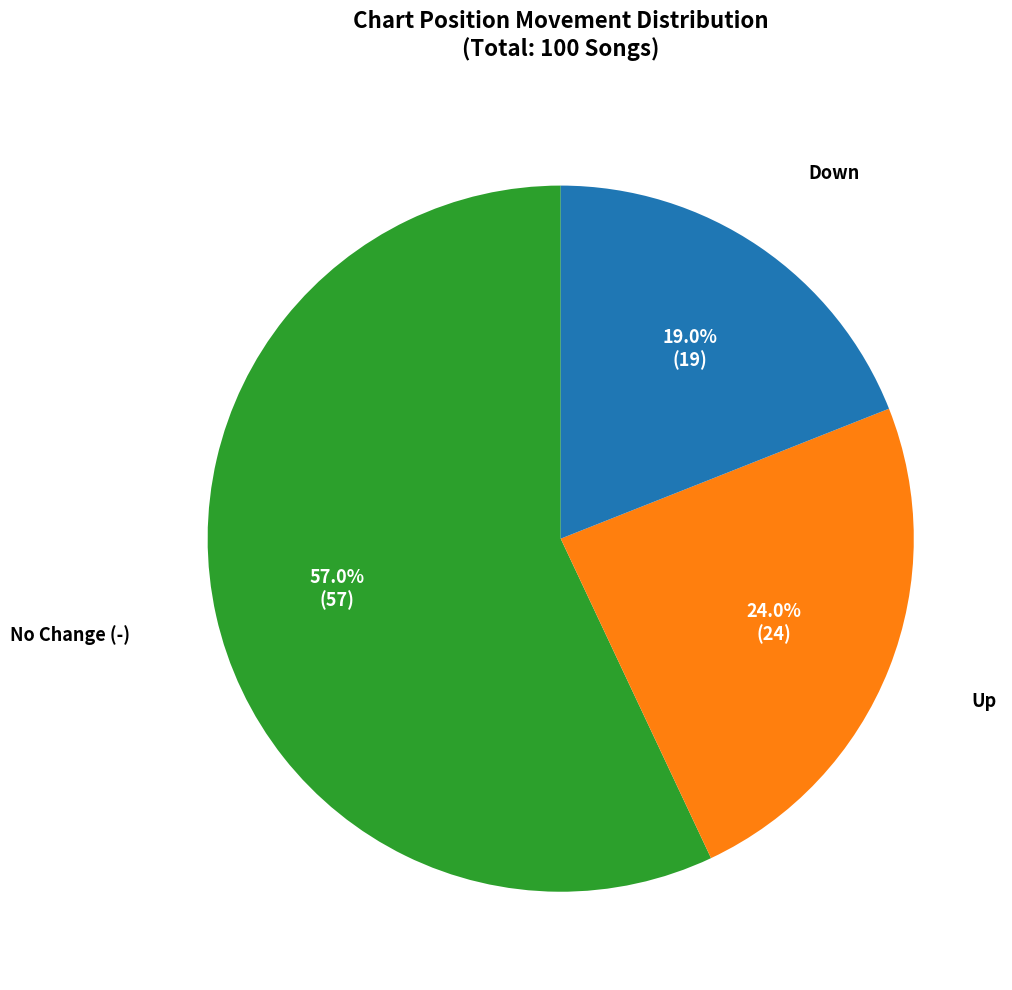

To the nearest percent, what is the difference between the largest and smallest slice percentages?

38%